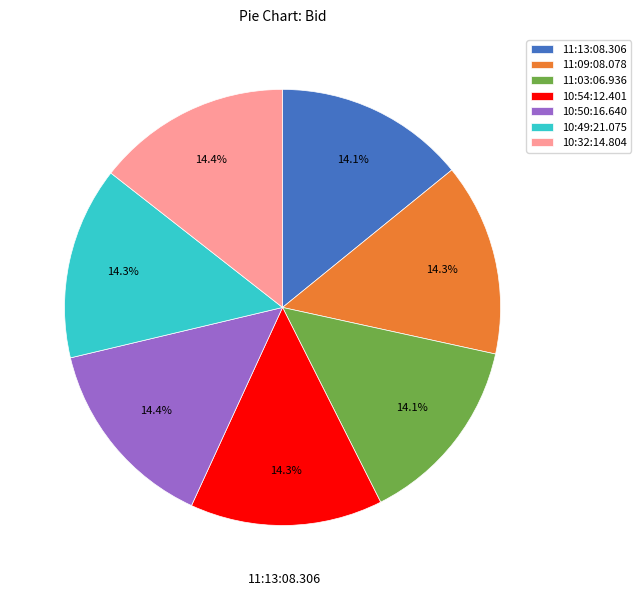

Does any single category account for the majority?

No